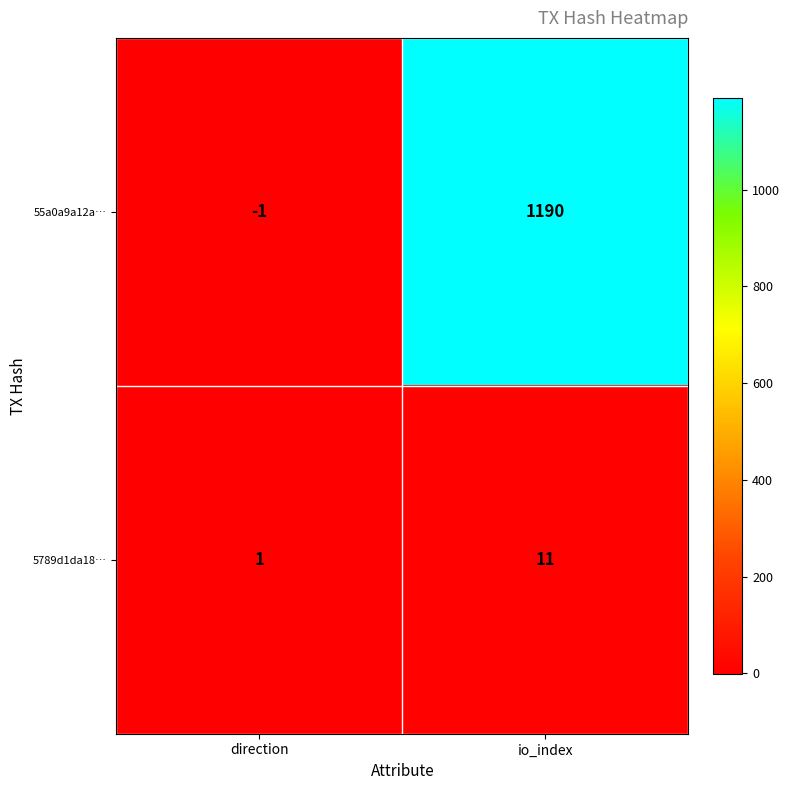

What is the spread (max minus min) of values at io_index?

1179